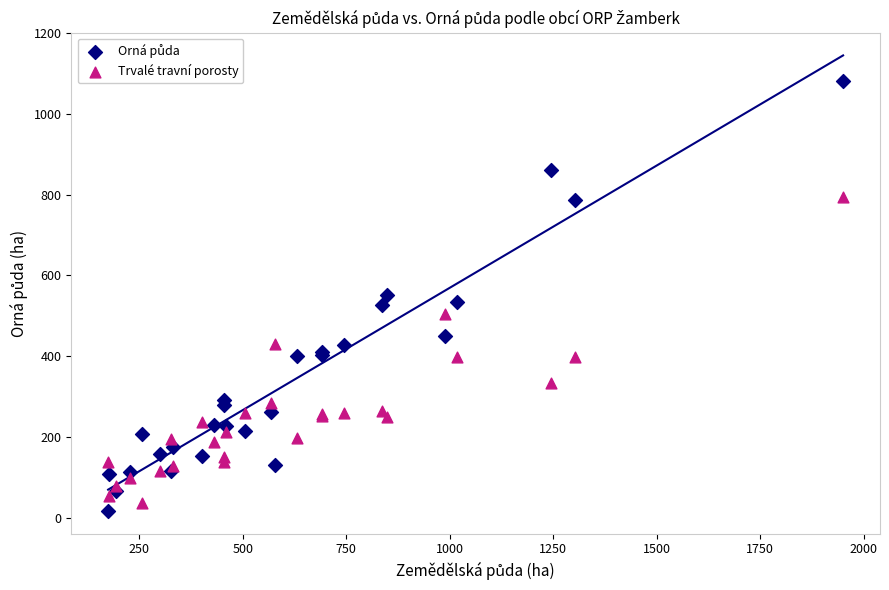

What is the X range (max minus min) for the scatter plot?

1775.5